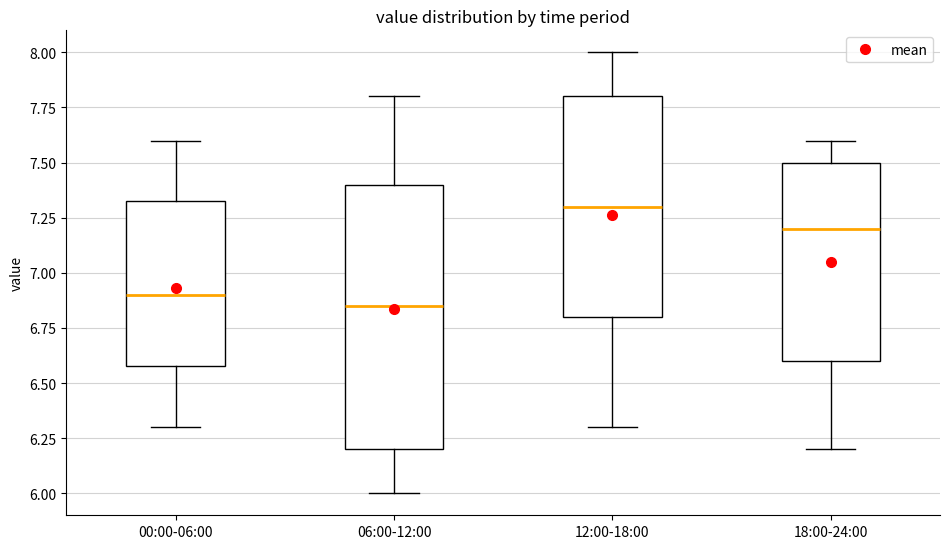

Reading left to right, transcribe this box plot: for each box, give where its median line is, the range the box spans, and where its two whiskers end, as read against the y-axis. The values are not printed on the chart, so give them approximately, as read against the axis.

00:00-06:00: median 6.90, box 6.60 to 7.35, whiskers 6.30 to 7.60
06:00-12:00: median 6.85, box 6.20 to 7.40, whiskers 6.00 to 7.80
12:00-18:00: median 7.30, box 6.80 to 7.80, whiskers 6.30 to 8.00
18:00-24:00: median 7.20, box 6.60 to 7.50, whiskers 6.20 to 7.60